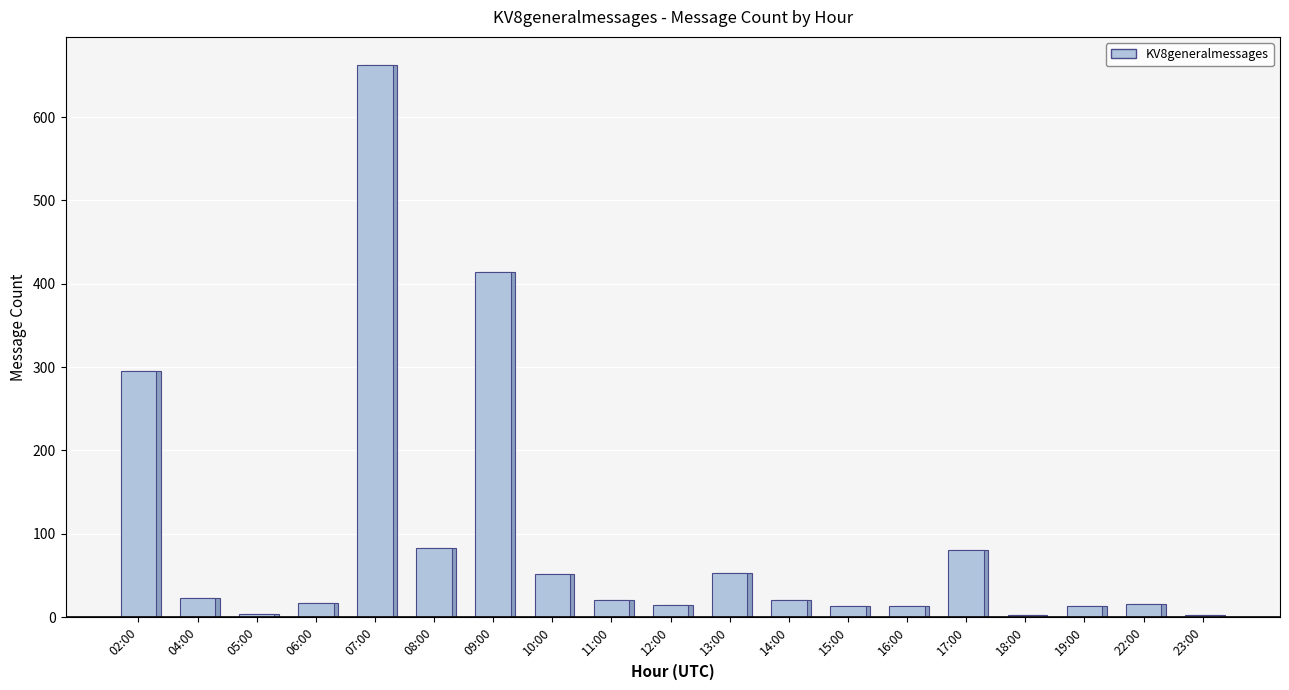

Rank the categories by value from highest to lowest.

07:00, 09:00, 02:00, 08:00, 17:00, 13:00, 10:00, 04:00, 11:00, 14:00, 06:00, 22:00, 12:00, 15:00, 16:00, 19:00, 05:00, 18:00, 23:00